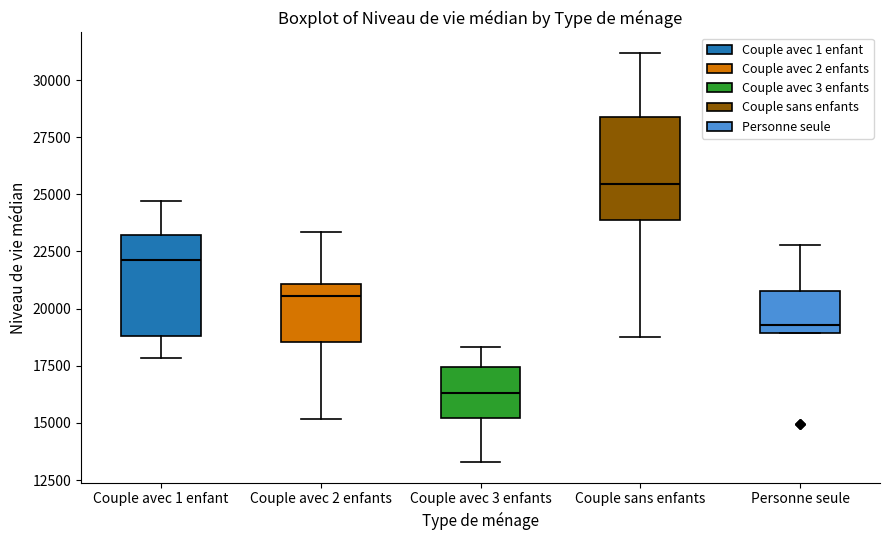

Reading left to right, read every box against the y-axis: the position of its median line, the range the box covers, and the ends of its whiskers. The values are not printed on the chart, so give them approximately, as read against the axis.

Couple avec 1 enfant: median 22000, box 19000 to 23000, whiskers 18000 to 24500
Couple avec 2 enfants: median 20500, box 18500 to 21000, whiskers 15000 to 23500
Couple avec 3 enfants: median 16500, box 15000 to 17500, whiskers 13500 to 18500
Couple sans enfants: median 25500, box 24000 to 28500, whiskers 19000 to 31000
Personne seule: median 19500, box 19000 to 21000, whiskers 19000 to 23000